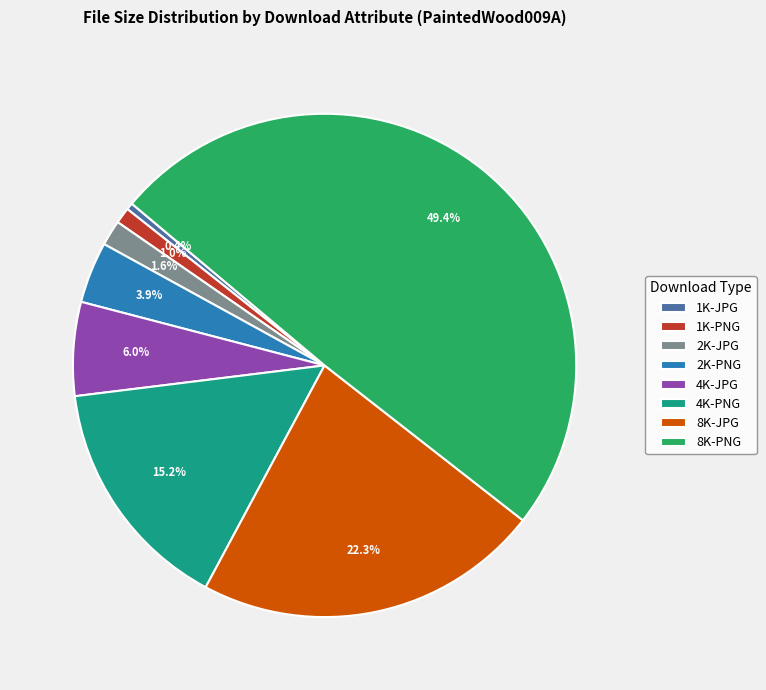

What is the ratio of the value at 8K-PNG to the value at 4K-JPG?

8.2